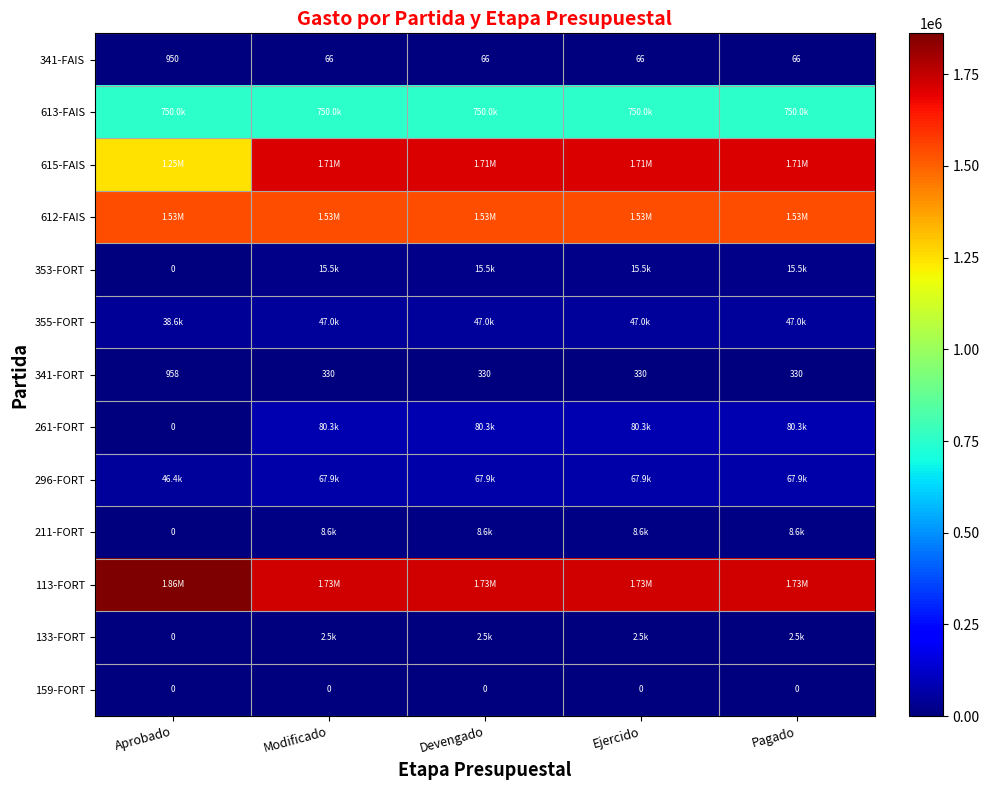

How many distinct data groups are displayed?

13